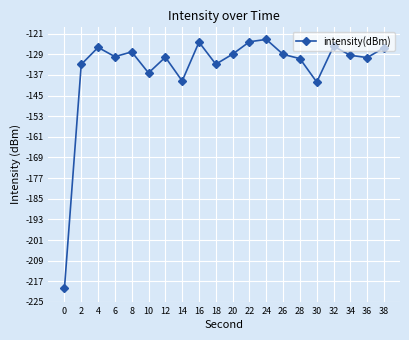

What is the minimum value shown in the chart?

-219.8